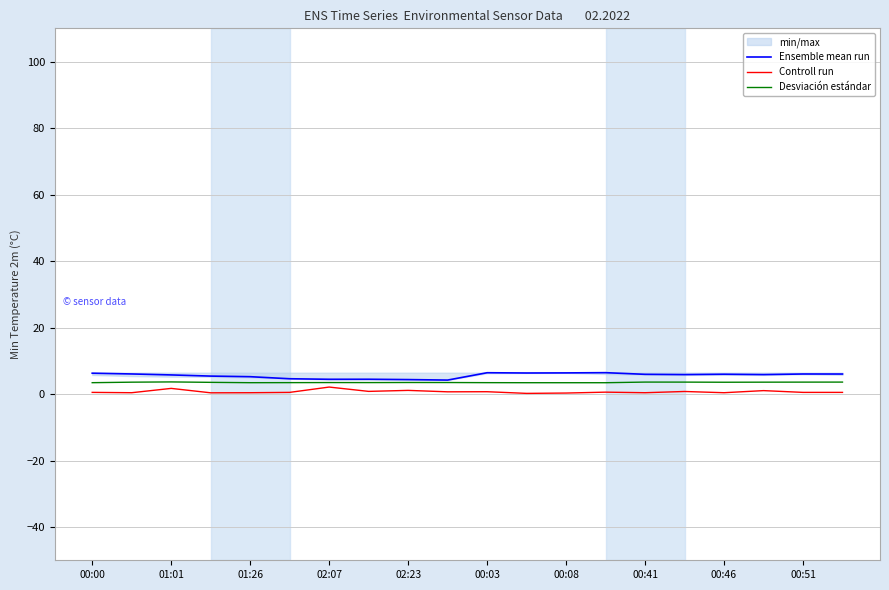

The value of Desviación estándar at 01:01 is 3.6. True or false?

True